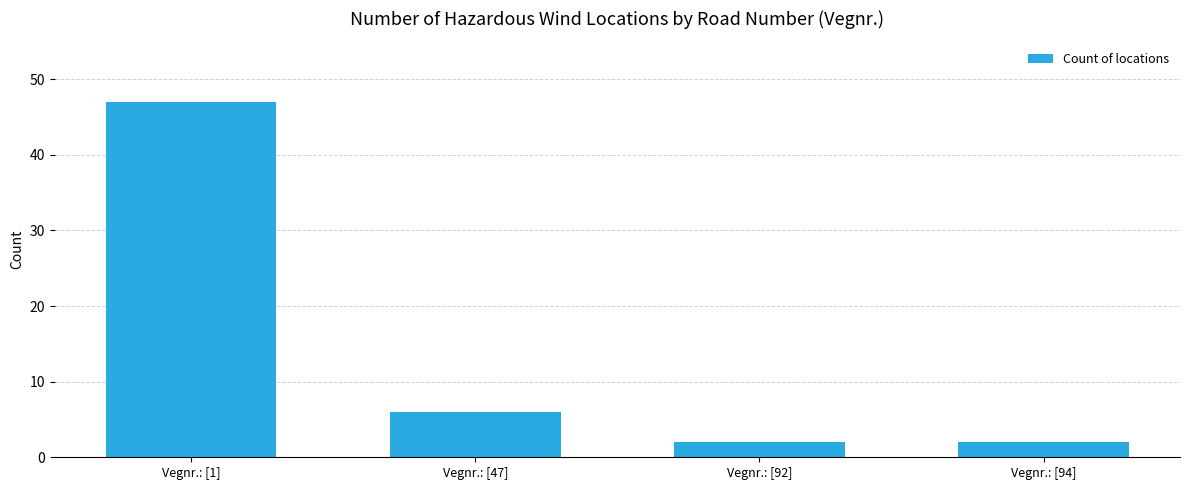

What is the difference between the values at Vegnr.: [1] and Vegnr.: [47]?

41